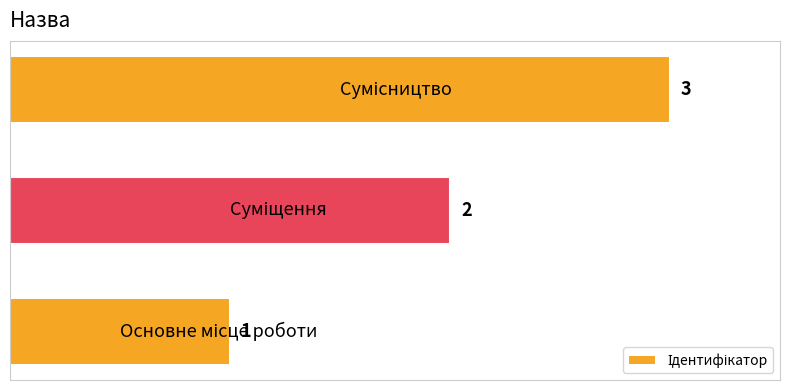

Count the values in the range 1 to 3.

3